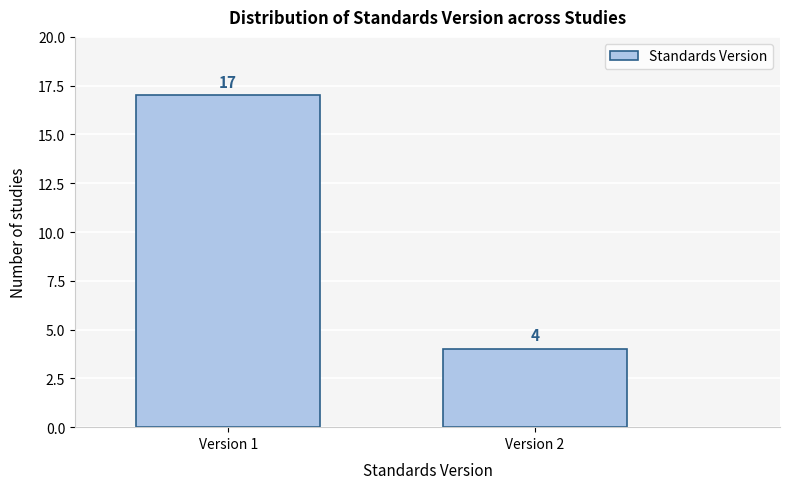

Reading right to left, list all the values displayed in this chart.

Version 2=4	Version 1=17